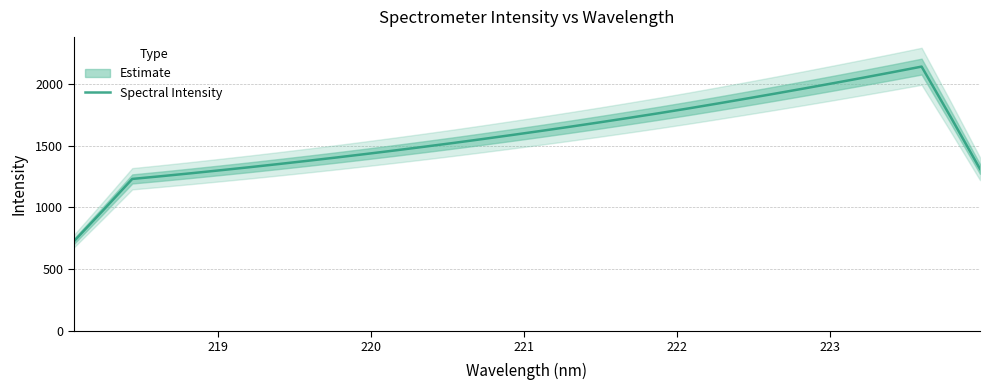

What is the lowest value of the Spectral Intensity series?

724.5